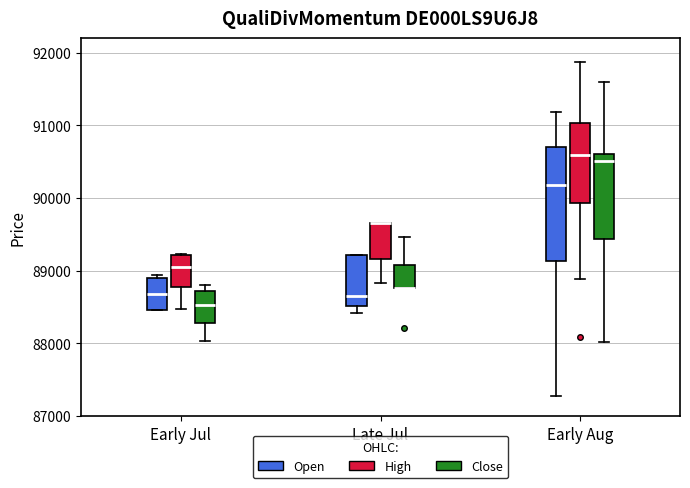

Reading left to right, transcribe this box plot: for each box, give where its median line is, the range the box spans, and where its two whiskers end, as read against the y-axis. The values are not printed on the chart, so give them approximately, as read against the axis.

Early Jul (Open): median 88700, box 88500 to 88900, whiskers 88500 to 88900 (just above the box's upper edge)
Early Jul (High): median 89000, box 88800 to 89200, whiskers 88500 to 89200
Early Jul (Close): median 88500, box 88300 to 88700, whiskers 88000 to 88800
Late Jul (Open): median 88700, box 88500 to 89200, whiskers 88400 to 89200
Late Jul (High): median 89700 (drawn on the box's upper edge), box 89200 to 89700, whiskers 88800 to 89700
Late Jul (Close): median 88800 (drawn on the box's lower edge), box 88800 to 89100, whiskers 88800 to 89500
Early Aug (Open): median 90200, box 89100 to 90700, whiskers 87300 to 91200
Early Aug (High): median 90600, box 89900 to 91000, whiskers 88900 to 91900
Early Aug (Close): median 90500, box 89400 to 90600, whiskers 88000 to 91600